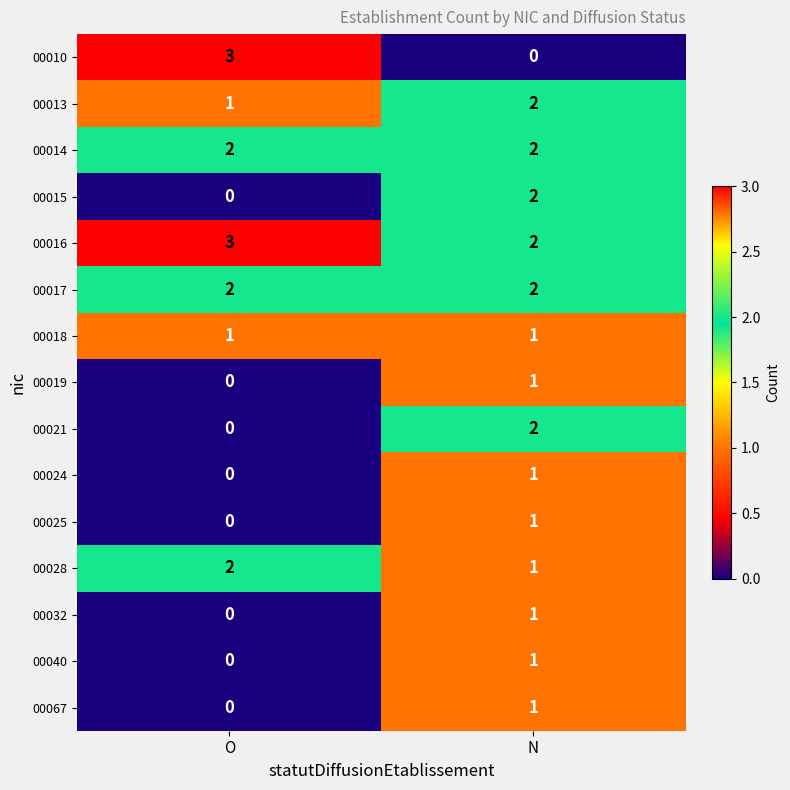

At which category does the chart reach its peak across all series?

O